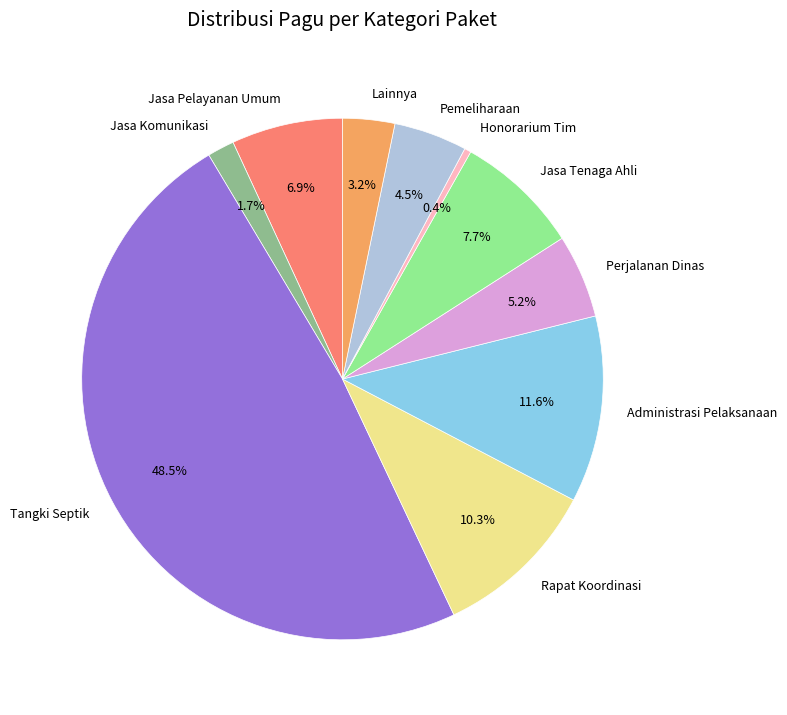

Rank the categories by value from lowest to highest.

Honorarium Tim, Jasa Komunikasi, Lainnya, Pemeliharaan, Perjalanan Dinas, Jasa Pelayanan Umum, Jasa Tenaga Ahli, Rapat Koordinasi, Administrasi Pelaksanaan, Tangki Septik